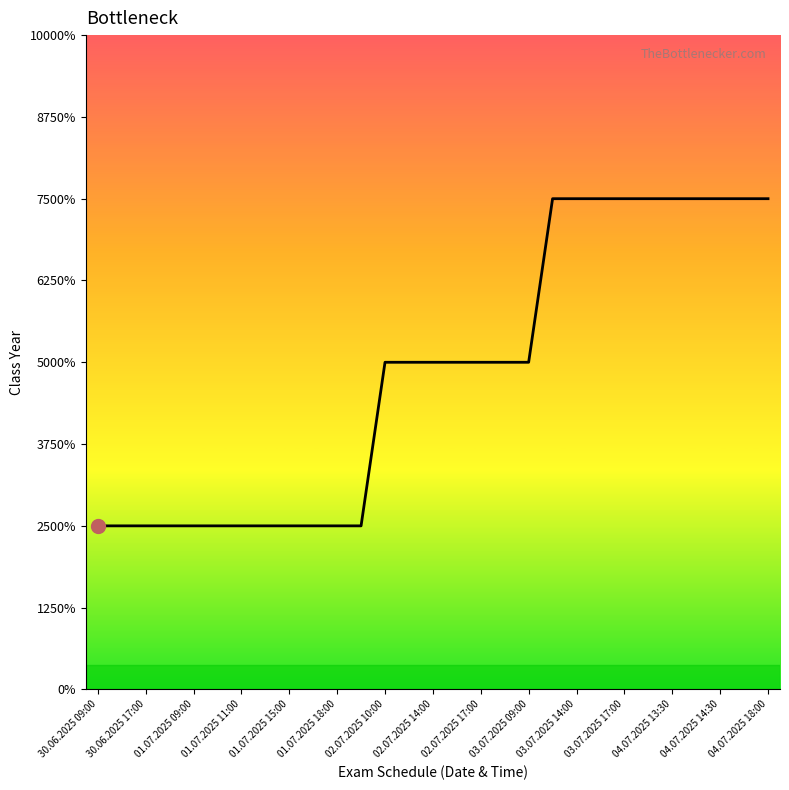

What is the value of the 24th point from the left?

3